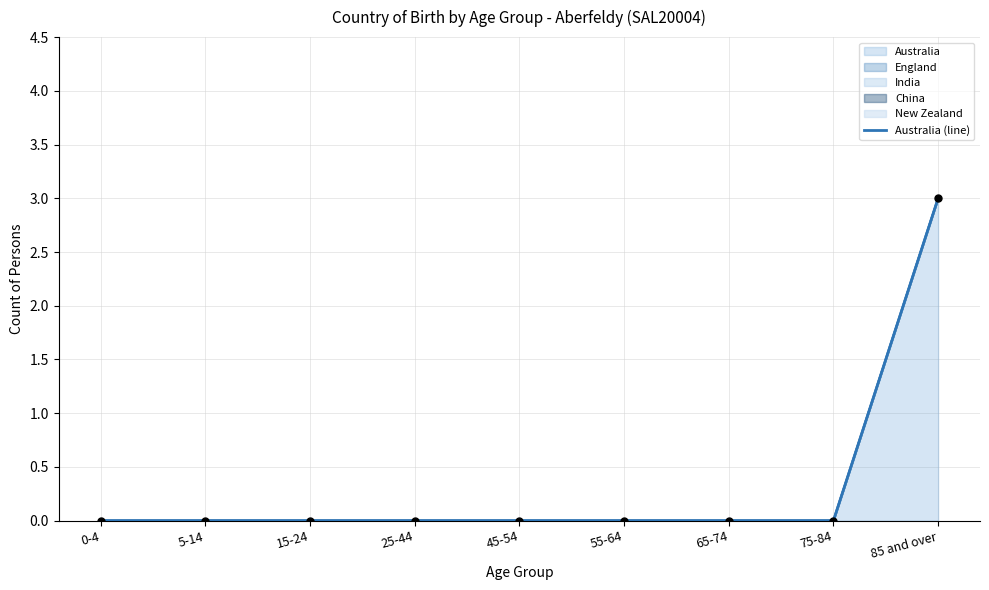

Between 55-64 and 65-74, which is larger?

55-64